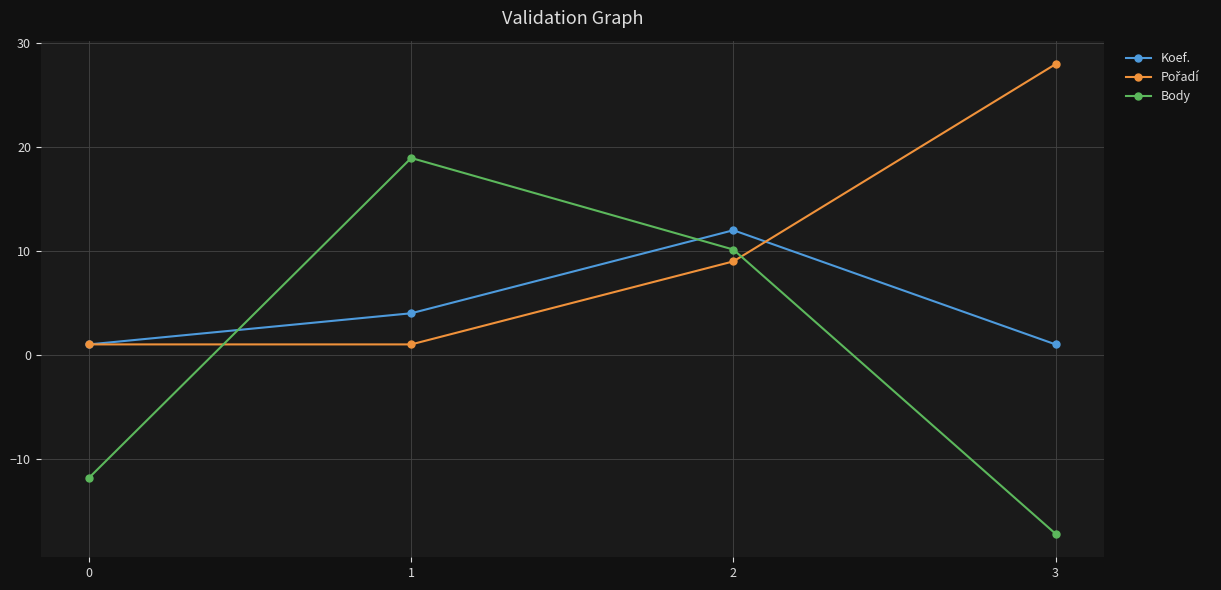

The Body series shows -8.9 at 3. True or false?

False